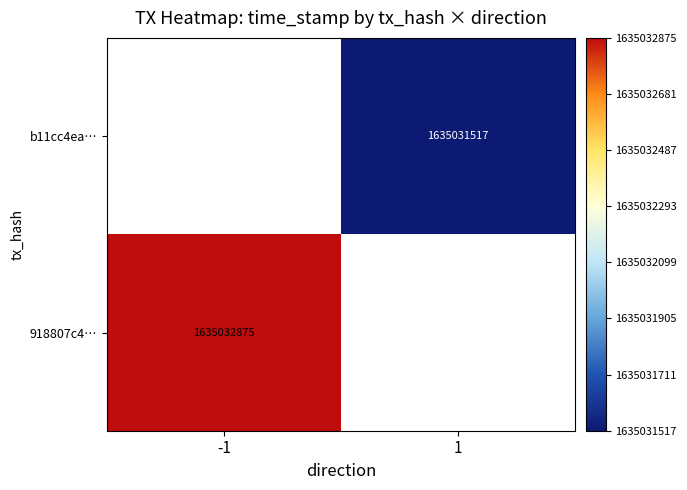

What is the spread (max minus min) of values at direction?

2